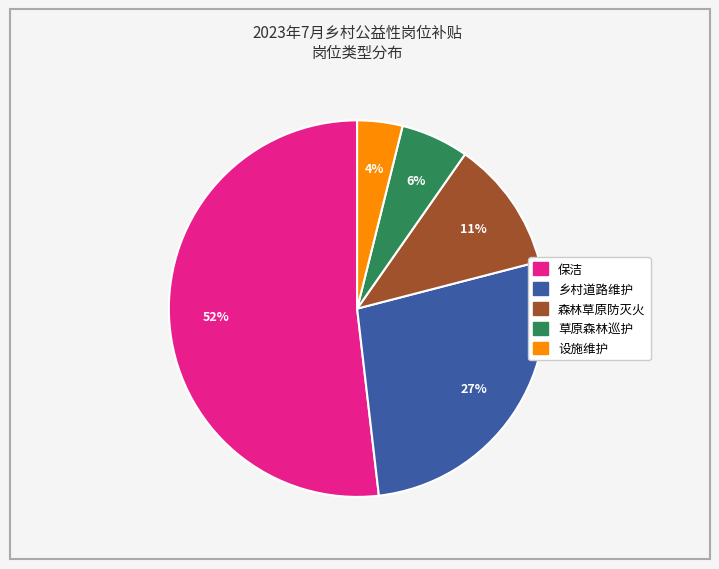

What percentage is the 森林草原防灭火 slice, to the nearest percent?

11%